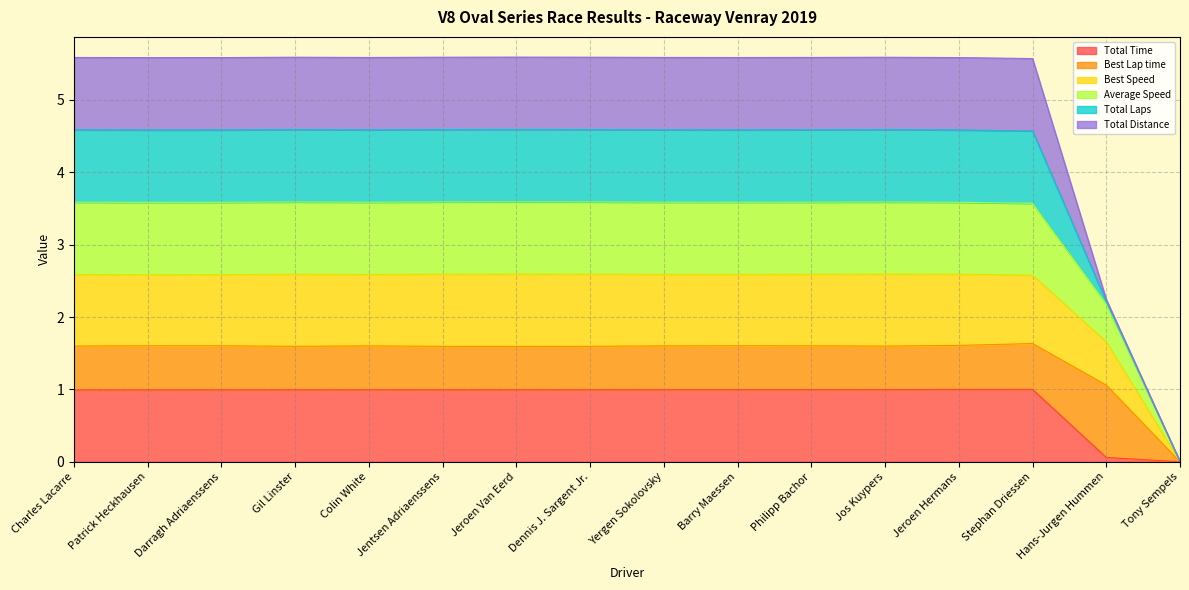

Does the chart have visible grid lines?

Yes